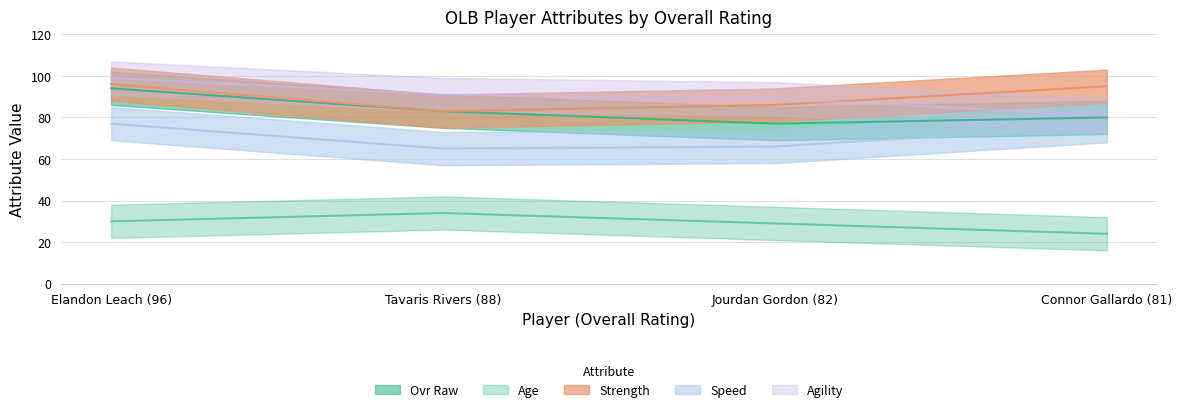

How many series are shown in this chart?

5